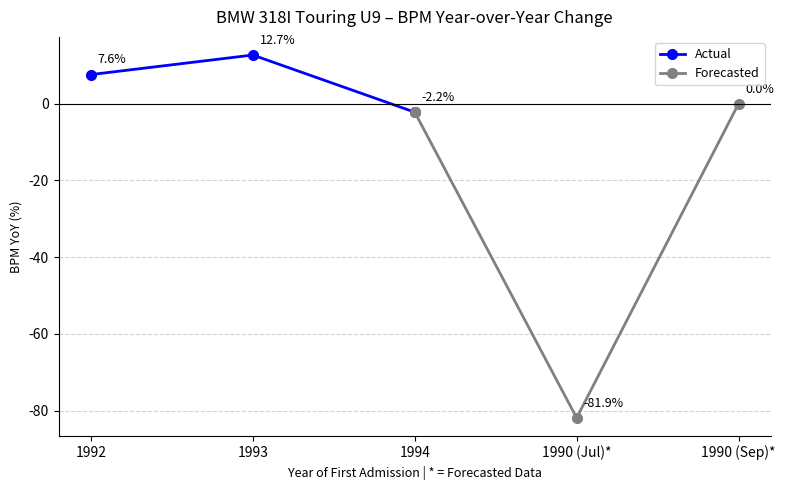

How many data points in Actual are less than 7?

1